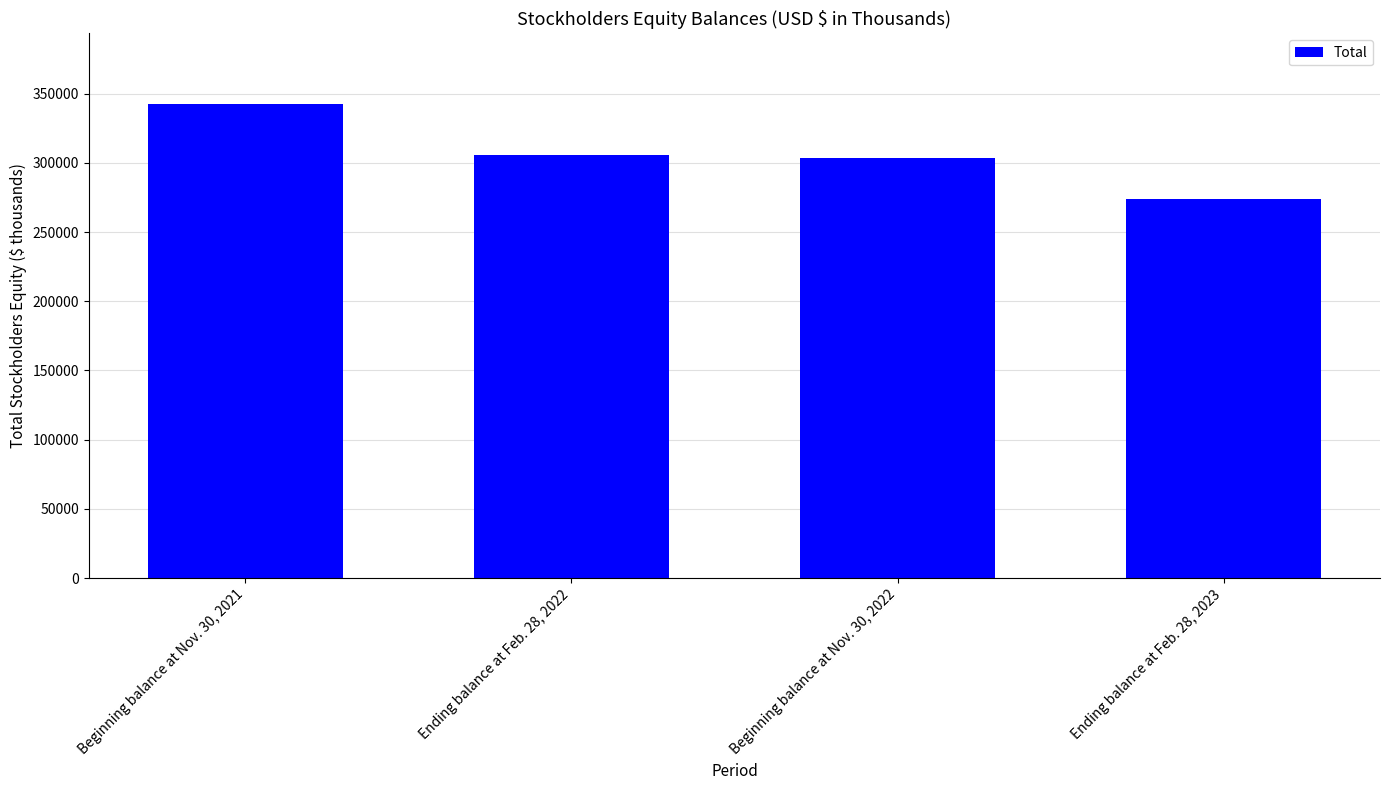

The chart shows a value of 478526 at Beginning balance at Nov. 30, 2021. True or false?

False